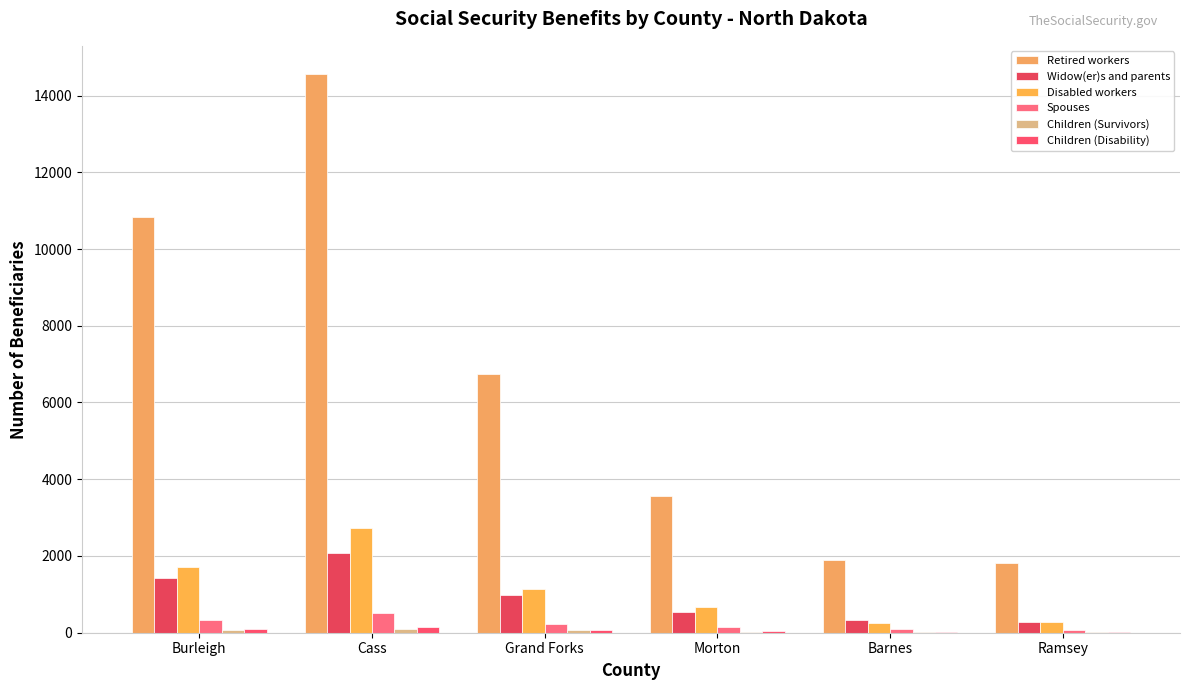

At which label does Widow(er)s and parents reach its minimum?

Ramsey